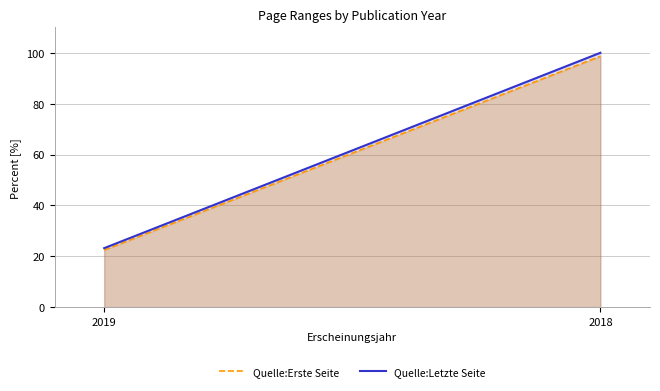

Which series has the largest range (max minus min)?

Quelle:Letzte Seite